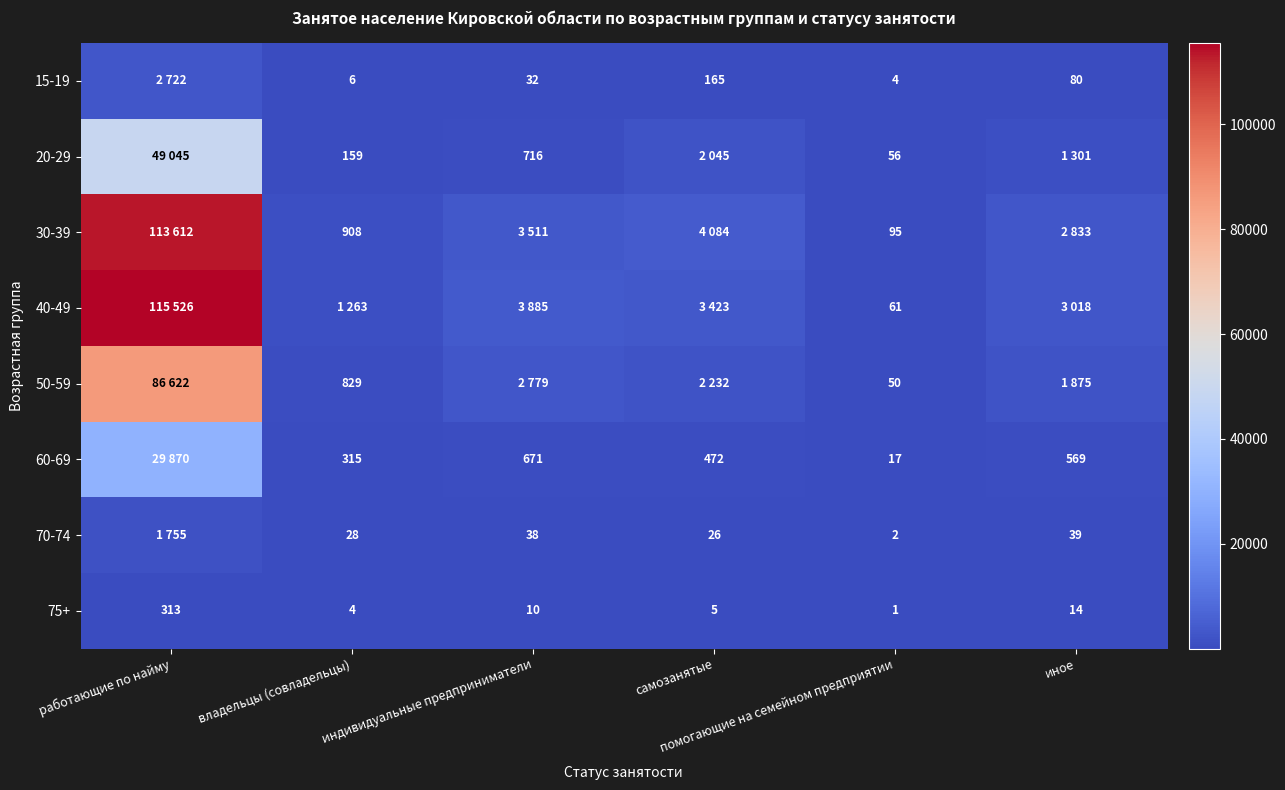

What is the smallest value displayed?

1